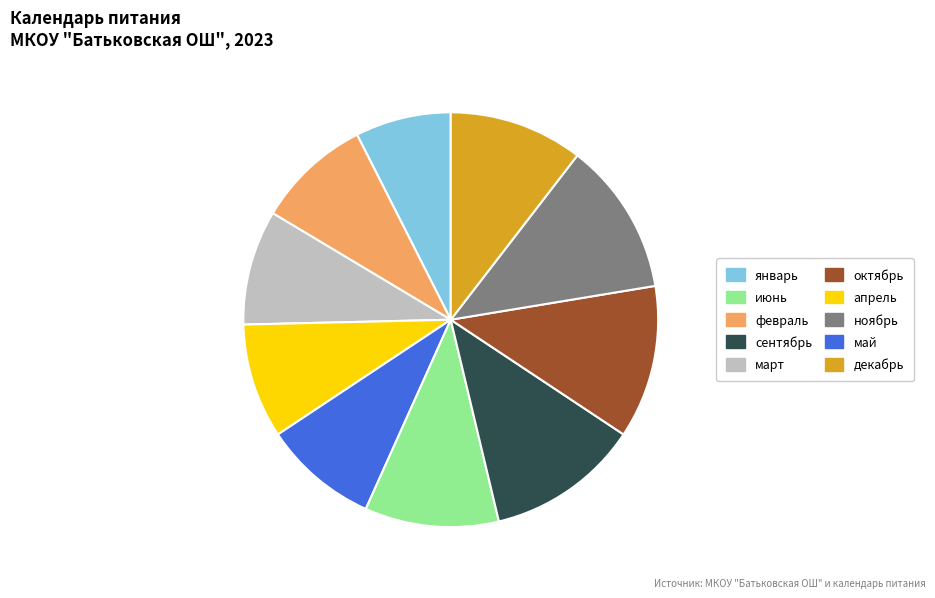

Is there a majority slice in this chart?

No